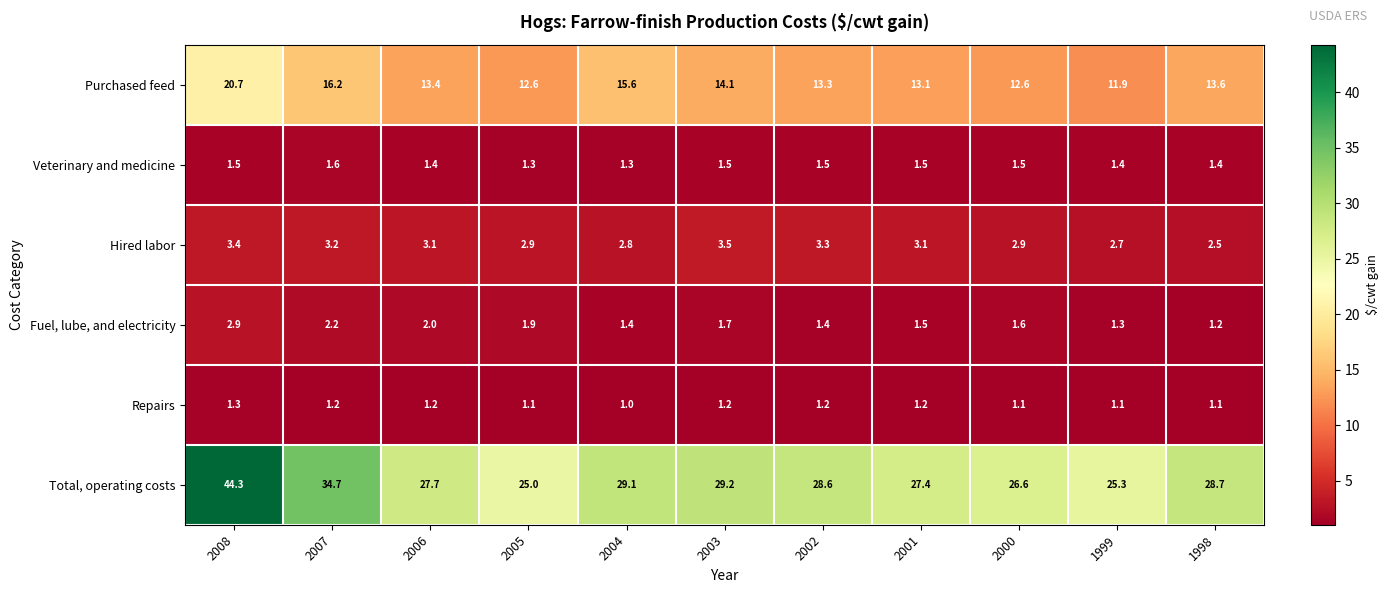

The Hired labor series shows 1.3 at 2000. True or false?

False